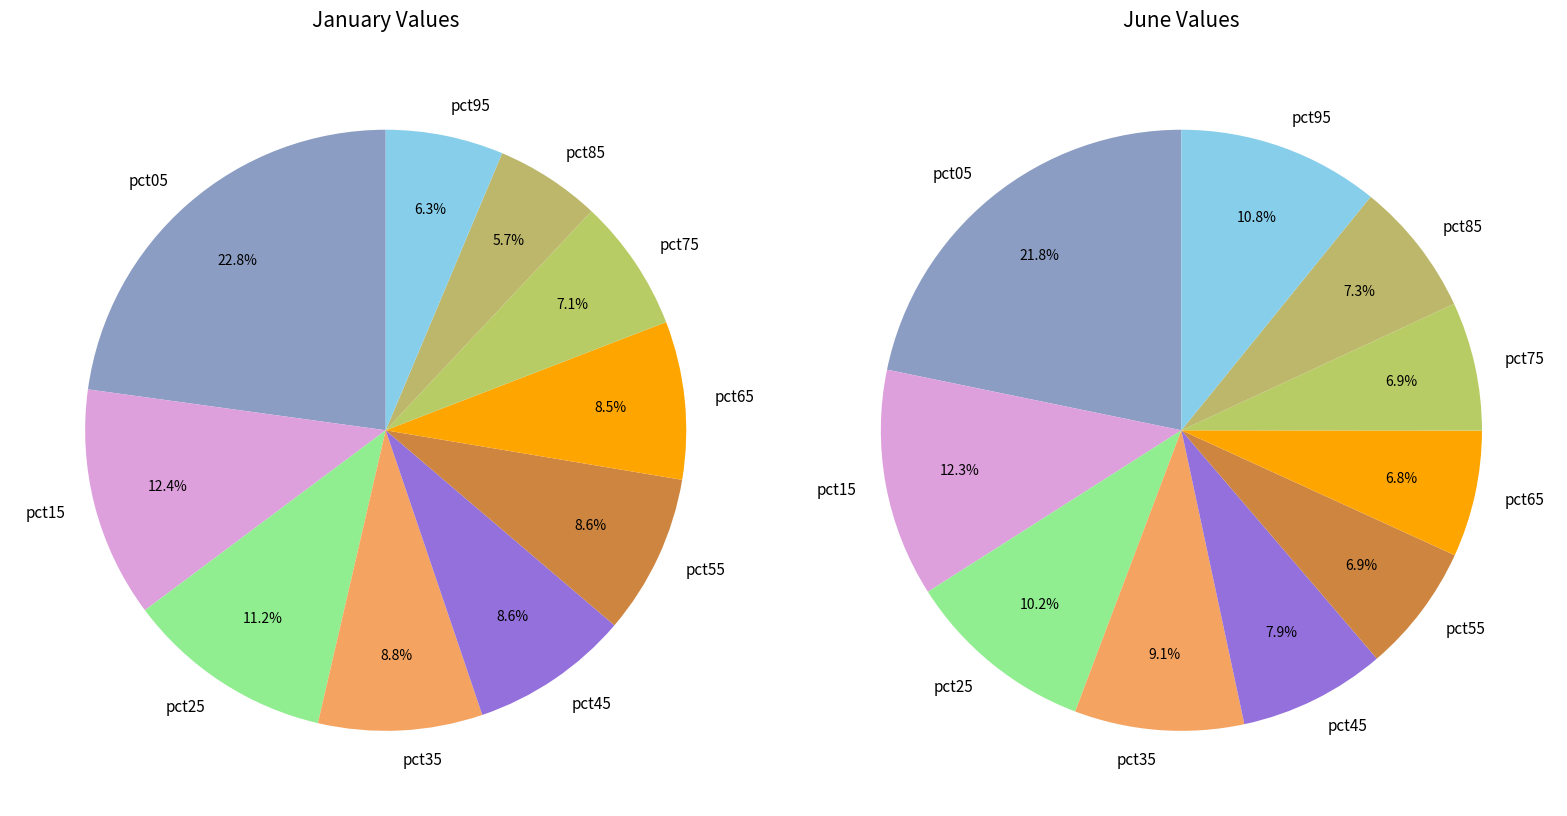

Count the number of slices in the pie.

10